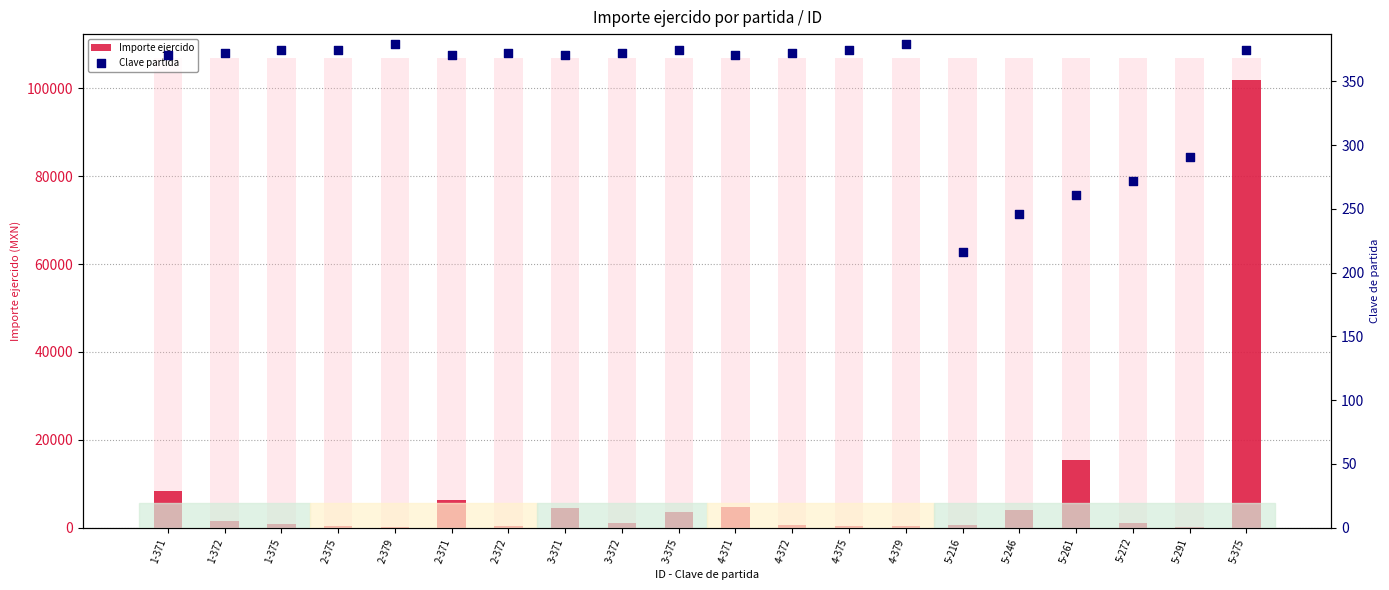

Is the value of Clave partida at 1-372 greater than the value of Importe ejercido at 5-261?

No